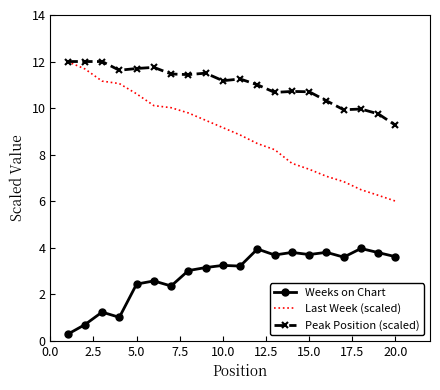

Count the number of categories in the chart.

20